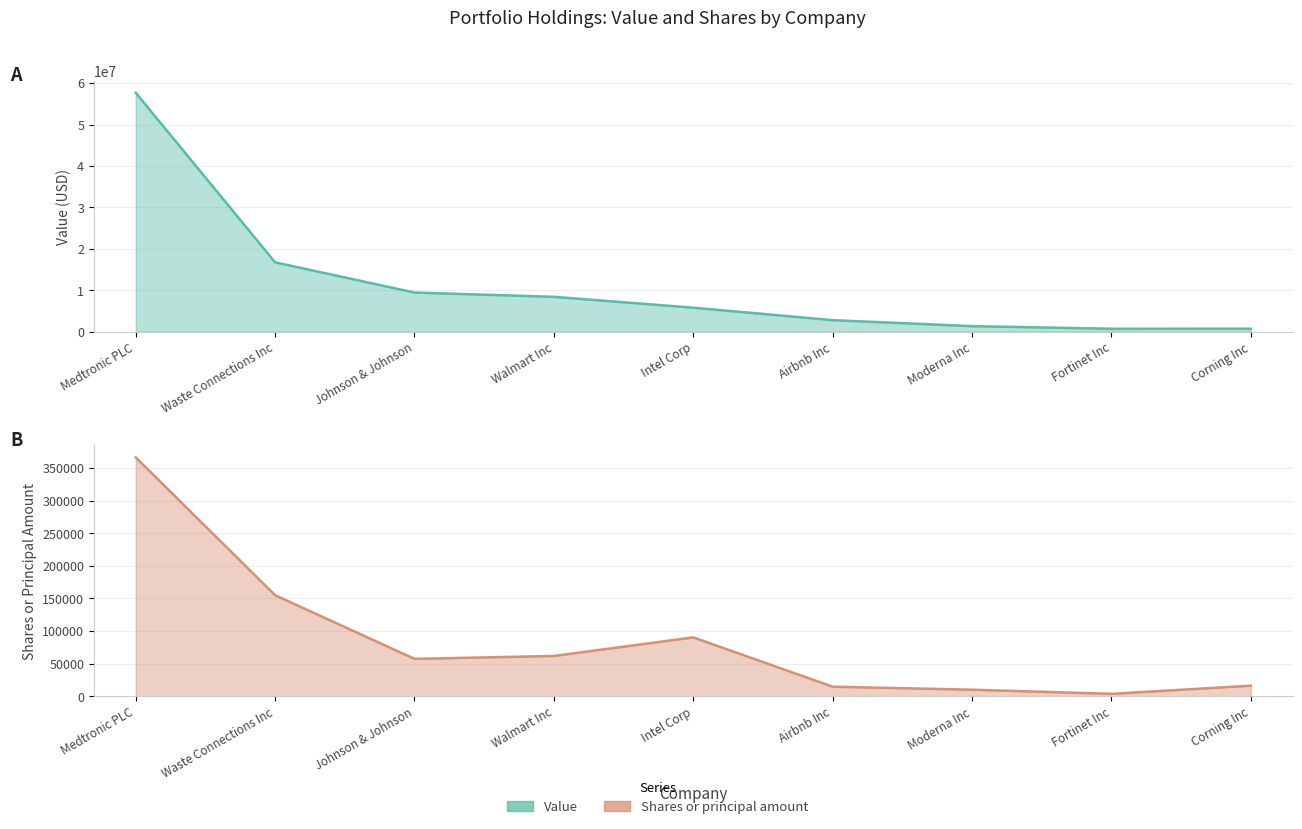

What is the spread (max minus min) of values at Corning Inc?

694663